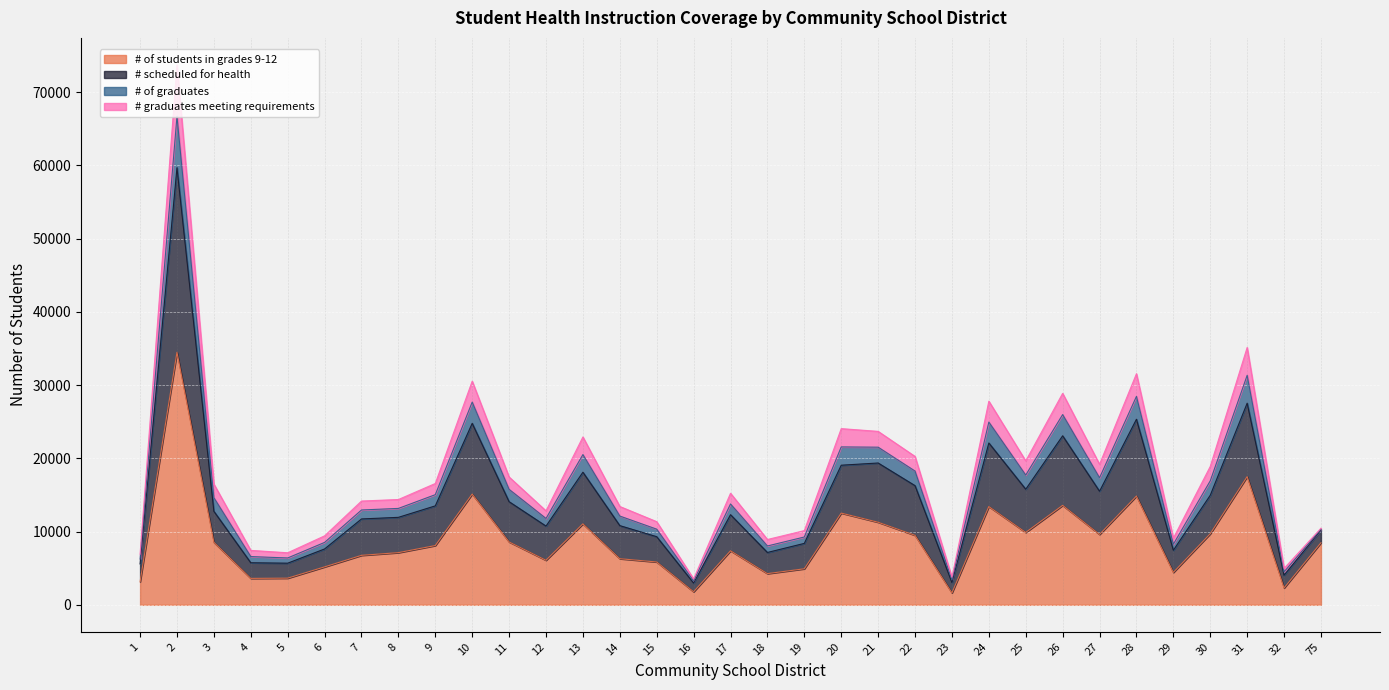

What is the difference between the # graduates meeting requirements values at 30 and 25?

823